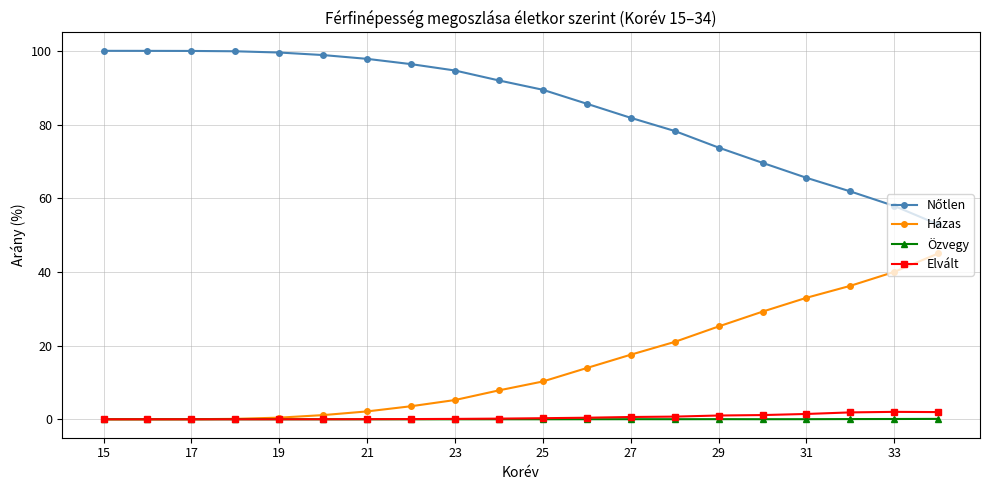

What is the greatest value displayed?

100.0